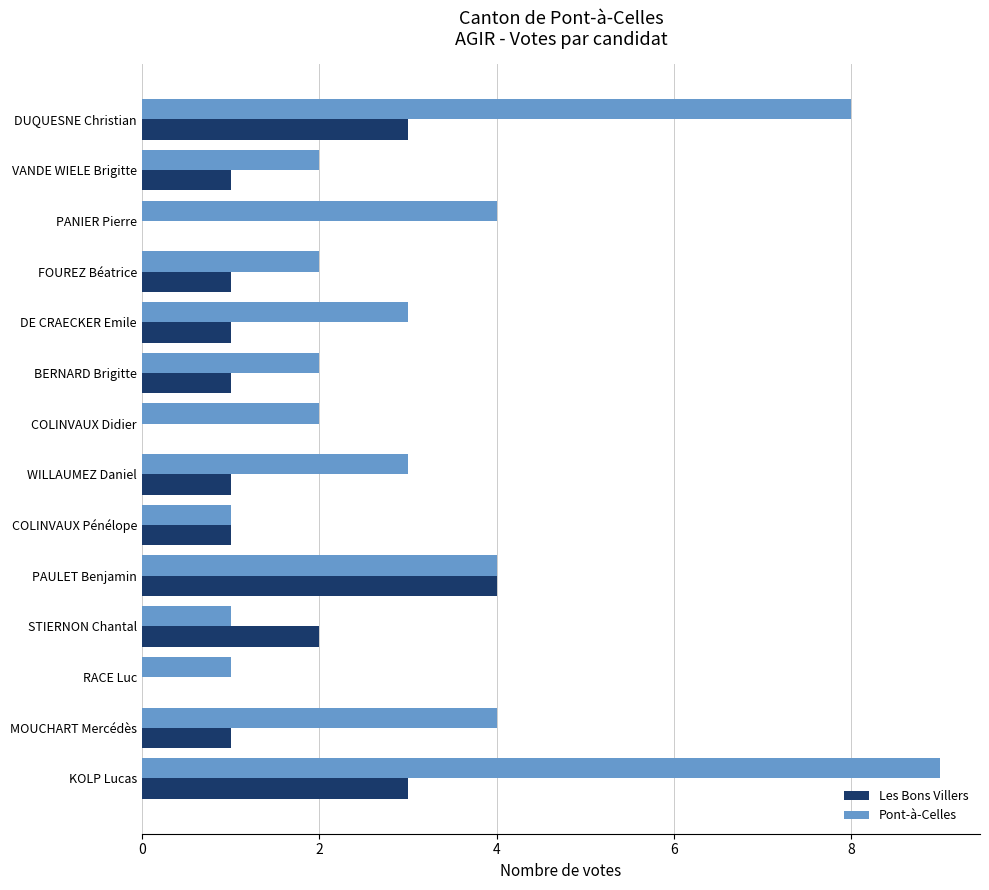

What is the sum of the Pont-à-Celles values at MOUCHART Mercédès and BERNARD Brigitte?

6